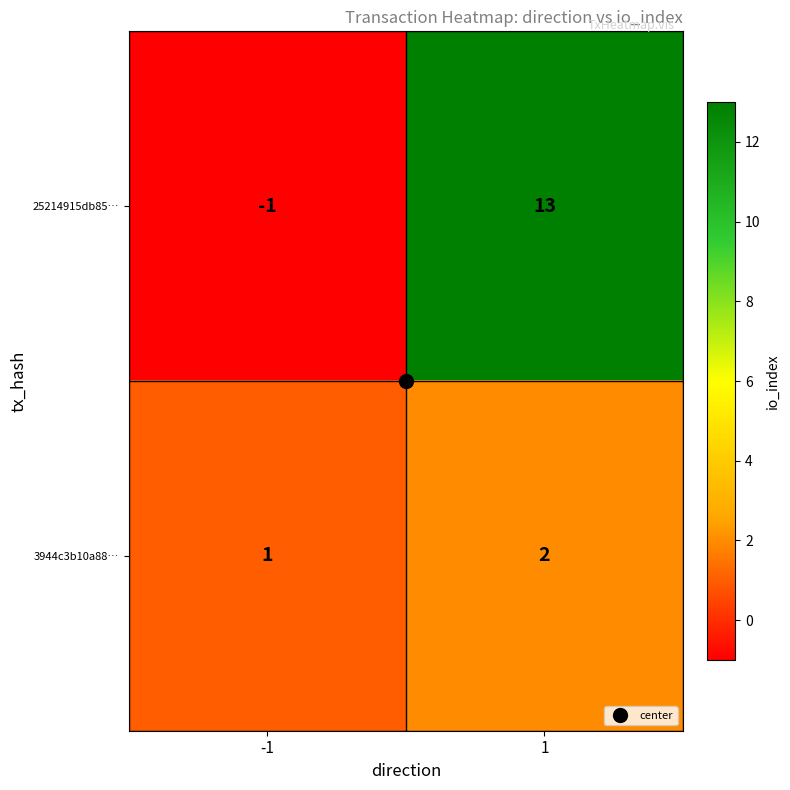

Rank the series by their maximum value, from lowest to highest.

3944c3b10a88…, 25214915db85…